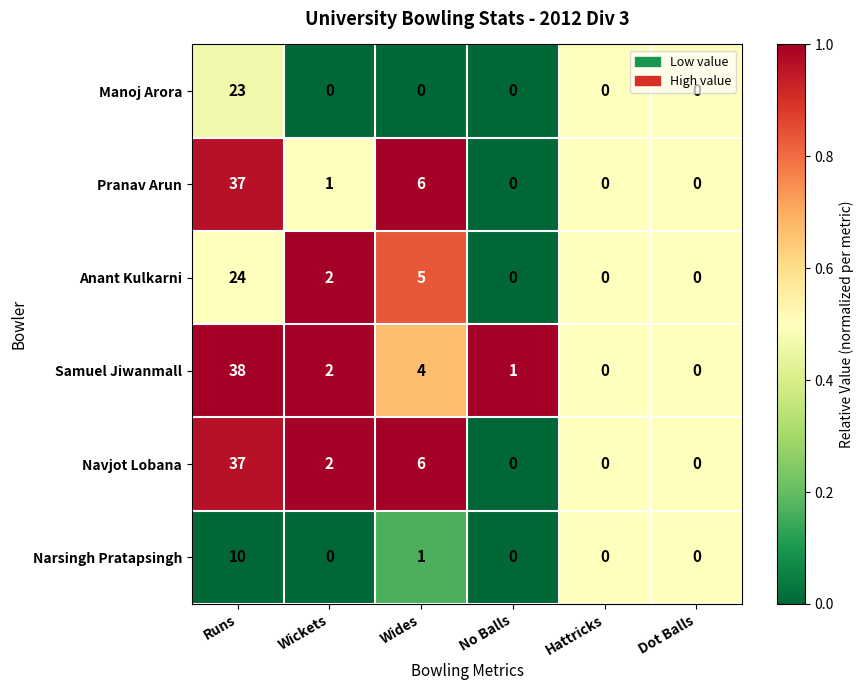

What is the spread (max minus min) of values at Wides?

6